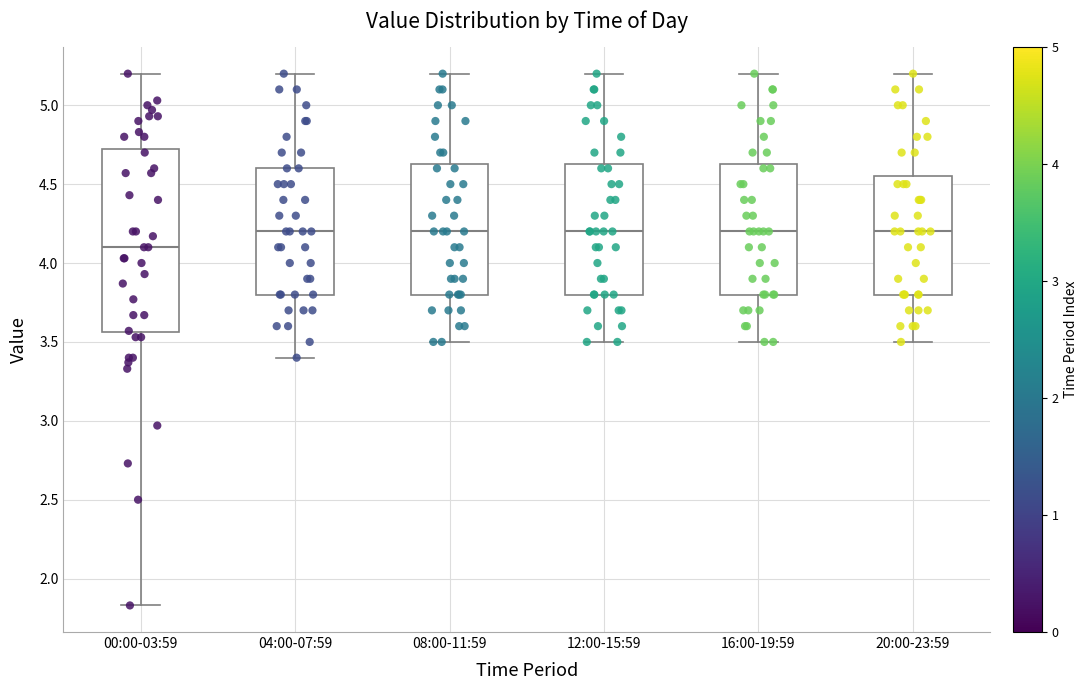

Reading left to right, read every box against the y-axis: the position of its median line, the range the box covers, and the ends of its whiskers. The values are not printed on the chart, so give them approximately, as read against the axis.

00:00-03:59: median 4.10, box 3.55 to 4.75, whiskers 1.85 to 5.20
04:00-07:59: median 4.20, box 3.80 to 4.60, whiskers 3.40 to 5.20
08:00-11:59: median 4.20, box 3.80 to 4.65, whiskers 3.50 to 5.20
12:00-15:59: median 4.20, box 3.80 to 4.65, whiskers 3.50 to 5.20
16:00-19:59: median 4.20, box 3.80 to 4.65, whiskers 3.50 to 5.20
20:00-23:59: median 4.20, box 3.80 to 4.55, whiskers 3.50 to 5.20